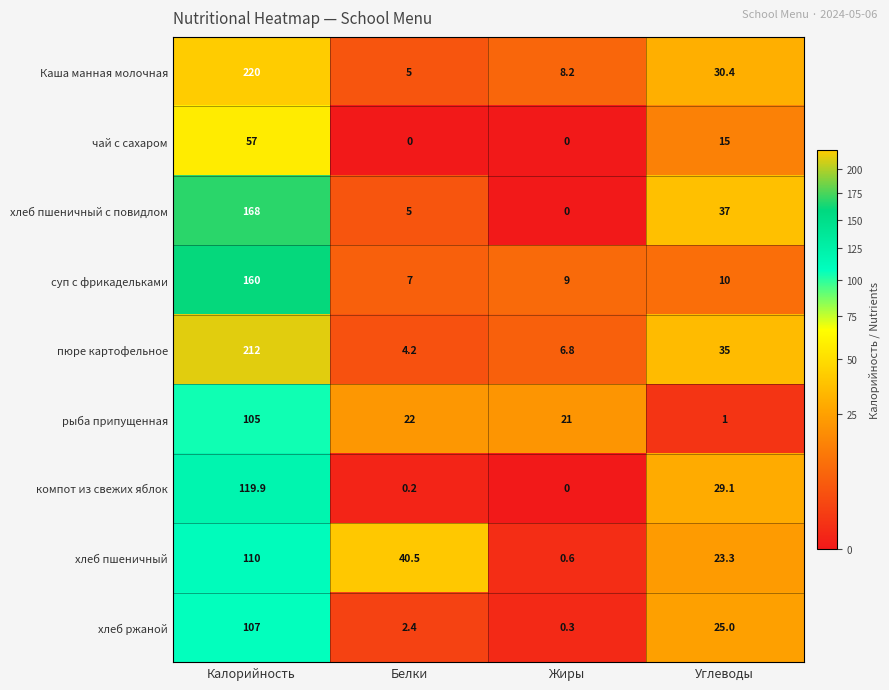

What is the spread (max minus min) of values at Белки?

40.5